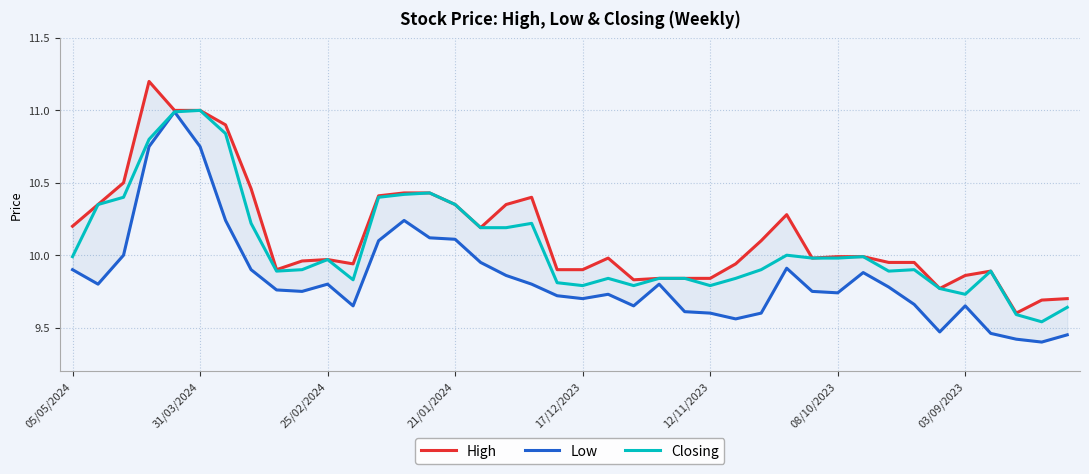

Count the number of categories in the chart.

40